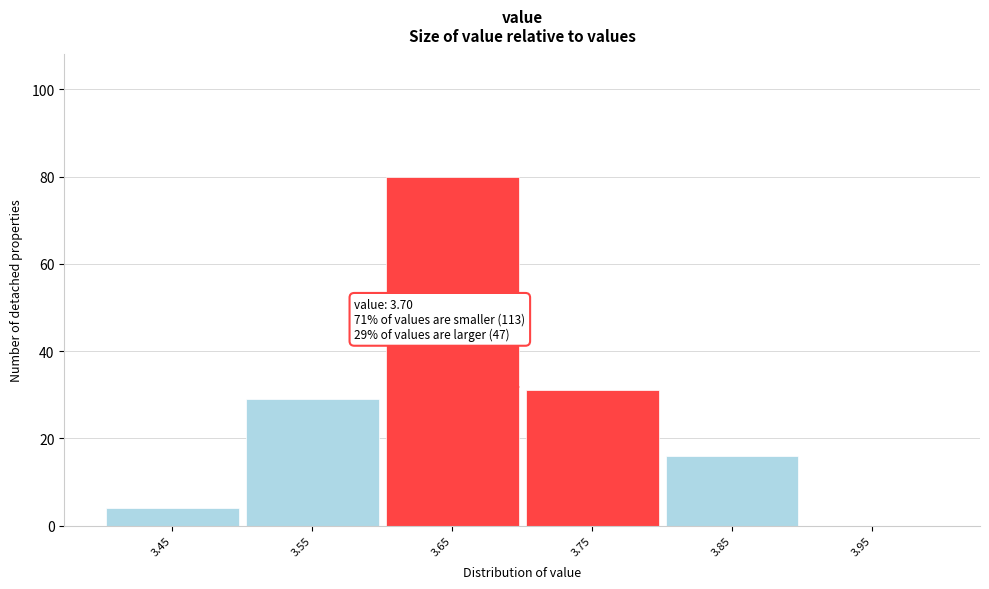

Which range on the x-axis has the tallest bar?

3.6 to 3.7